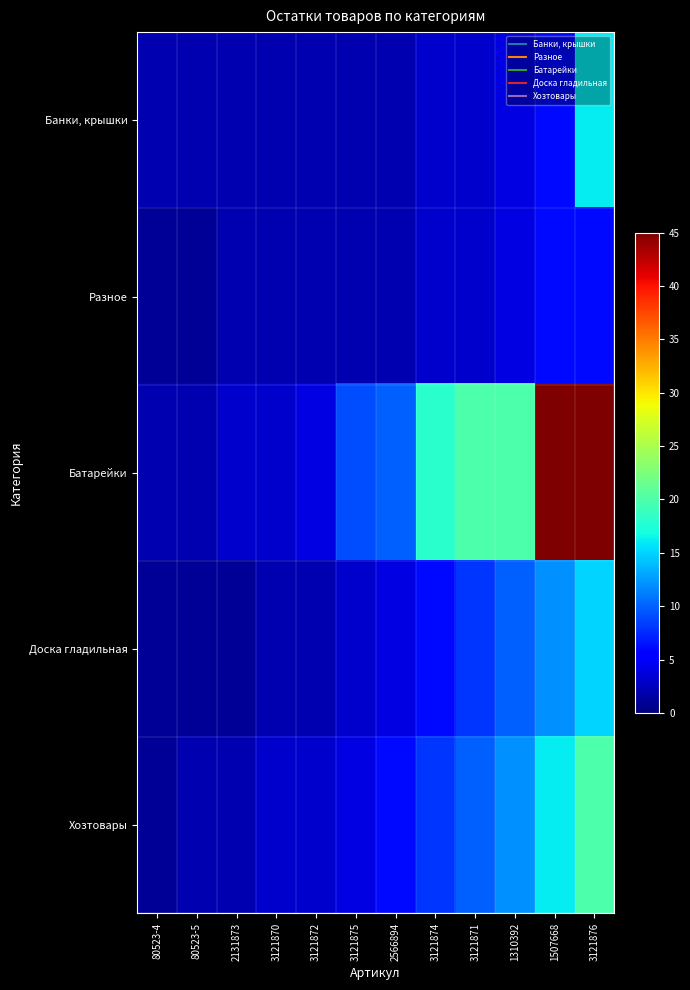

Which series changed the most between 2131873 and 3121875?

Батарейки